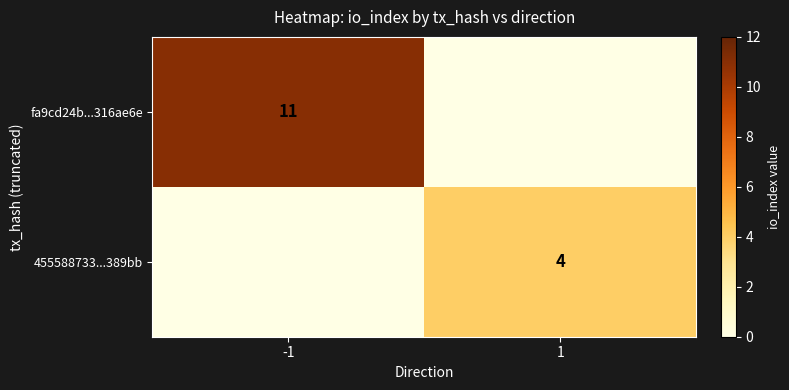

True or false: fa9cd24b...316ae6e has a value of 11 at -1.

True